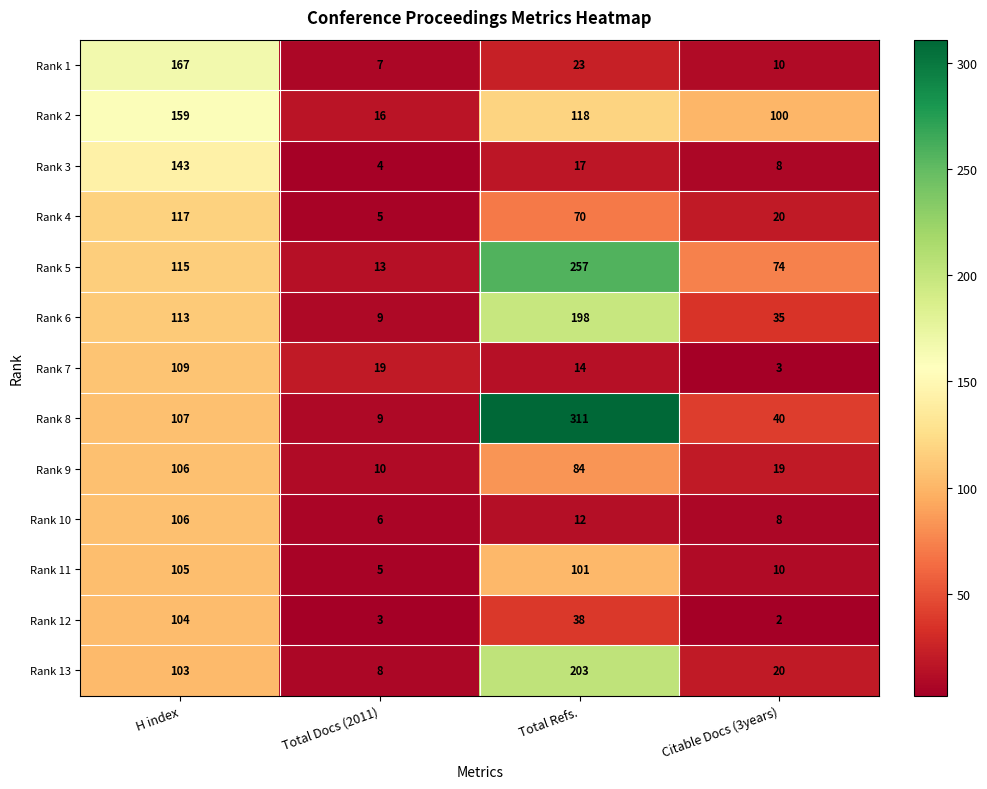

What is the maximum value for Rank 4?

117